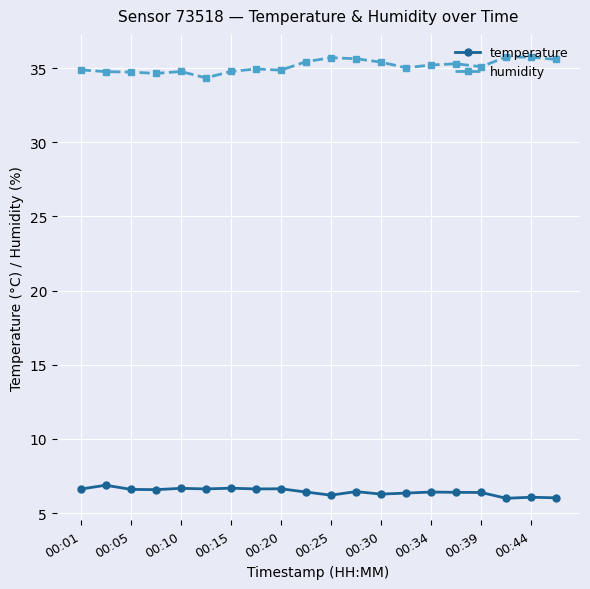

What is the value of the humidity point at the 12th from the left?

35.6